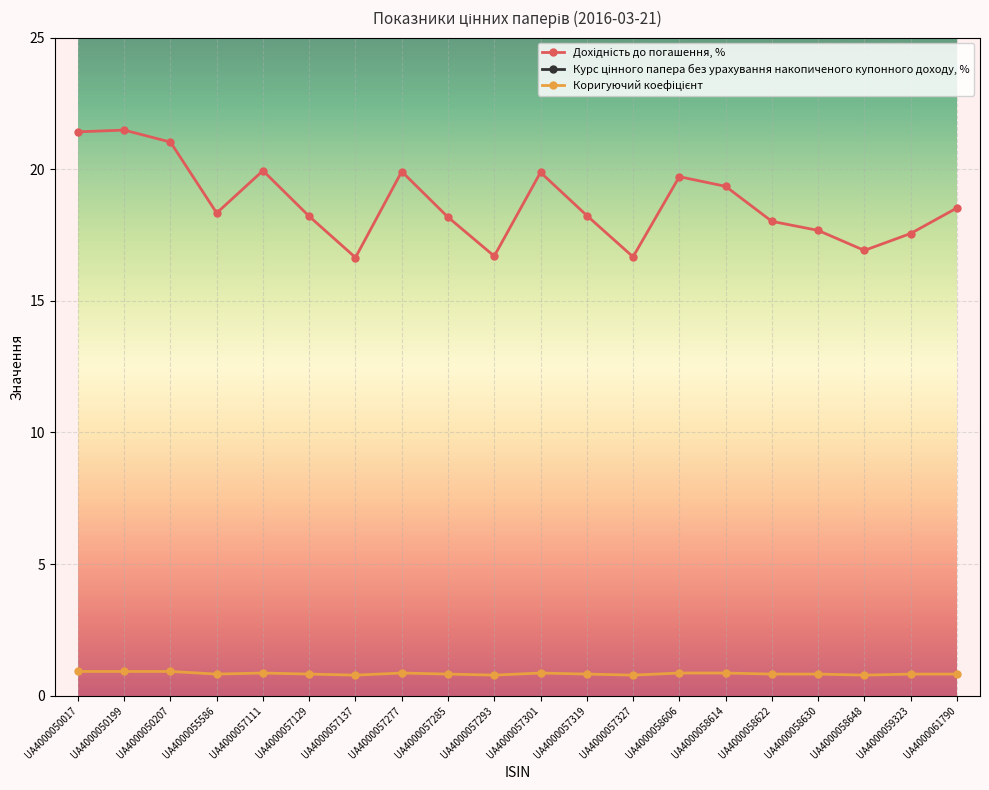

At which label is Курс цінного папера без урахування накопиченого купонного доходу, % closest to 91?

UA4000057111